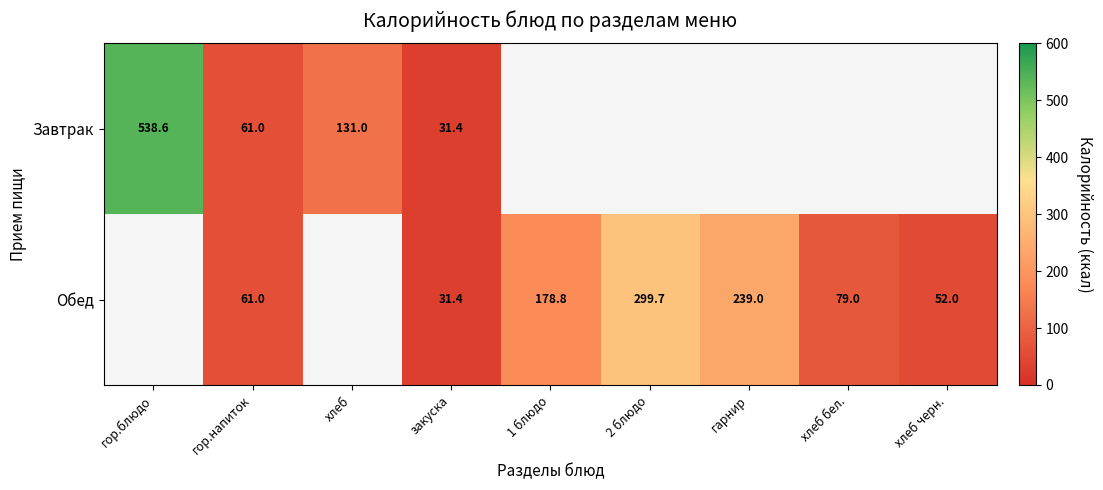

Is the value of Завтрак at гор.напиток greater than the value of Обед at закуска?

Yes